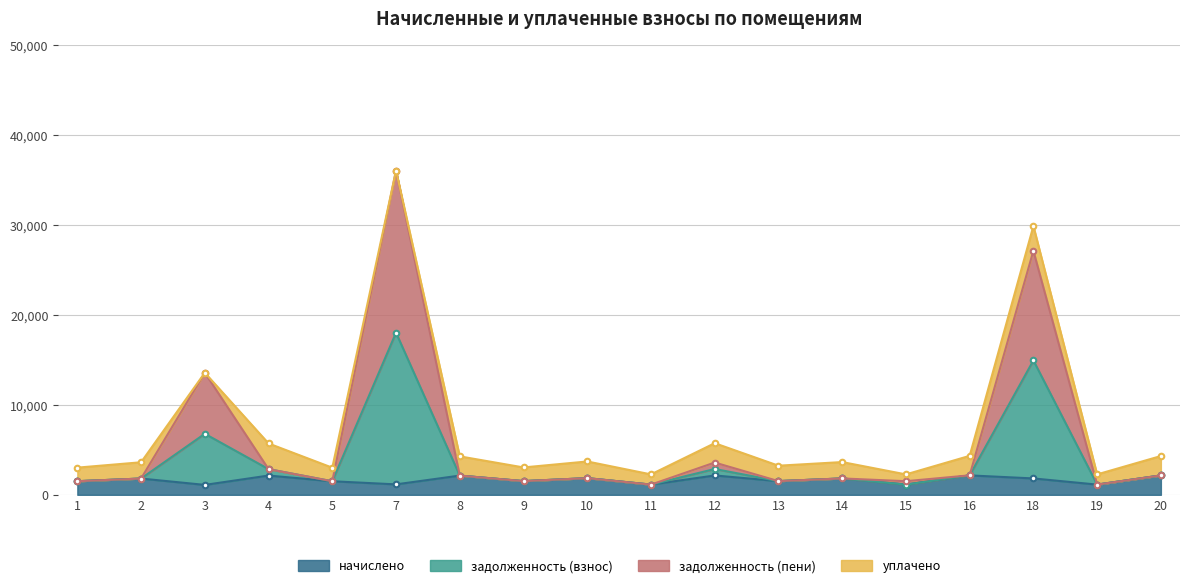

How many interior local peaks does the начислено series have?

7